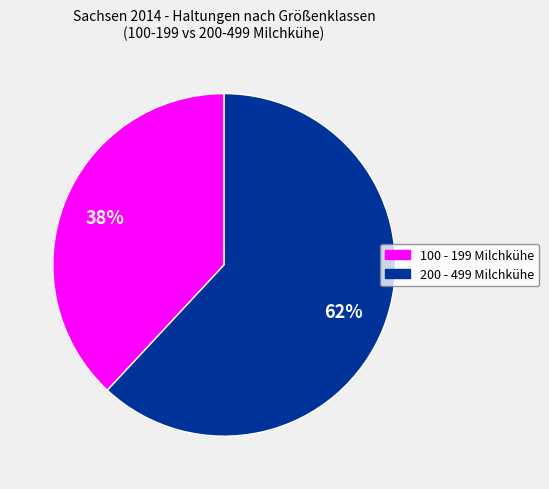

Does any single category account for the majority?

Yes